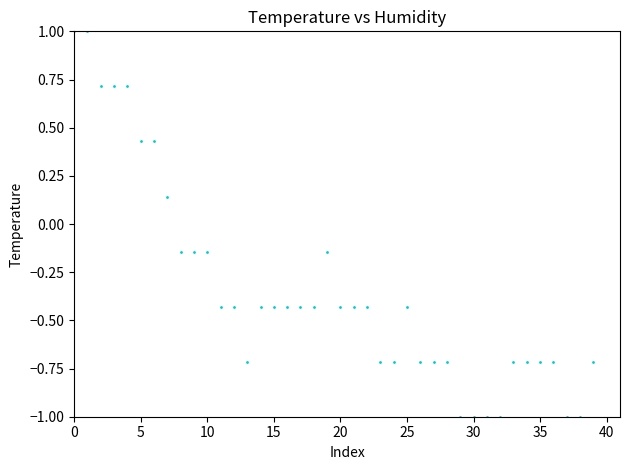

What is the range of Y values (max minus min)?

2.0